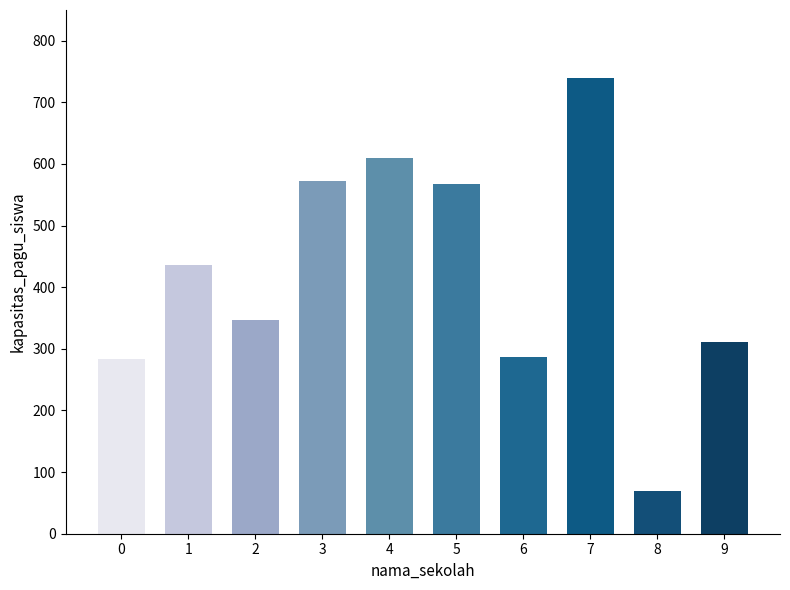

True or false: the data shows 472 at SDN MANYAR SABRANGAN II/231.

False